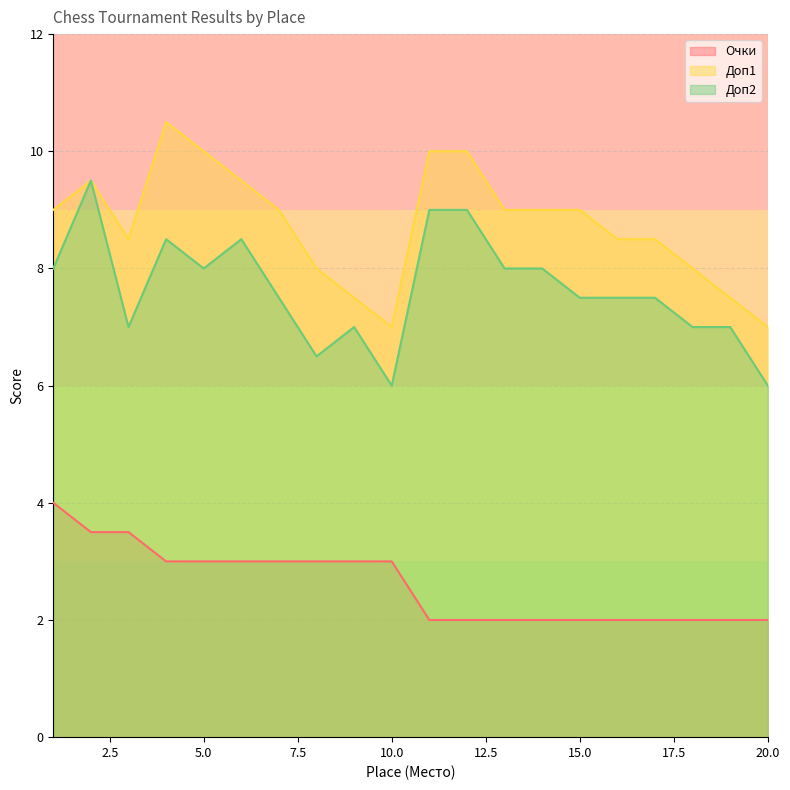

How many Очки values are between 2 and 3?

17